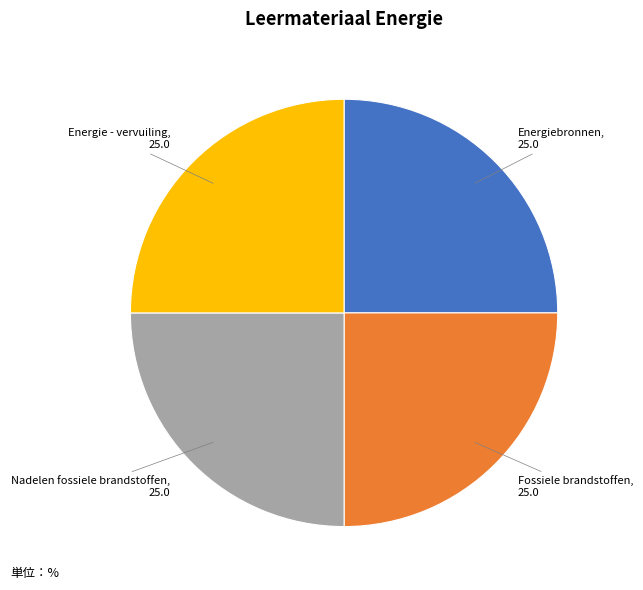

Is there any slice that represents more than half of the pie?

No